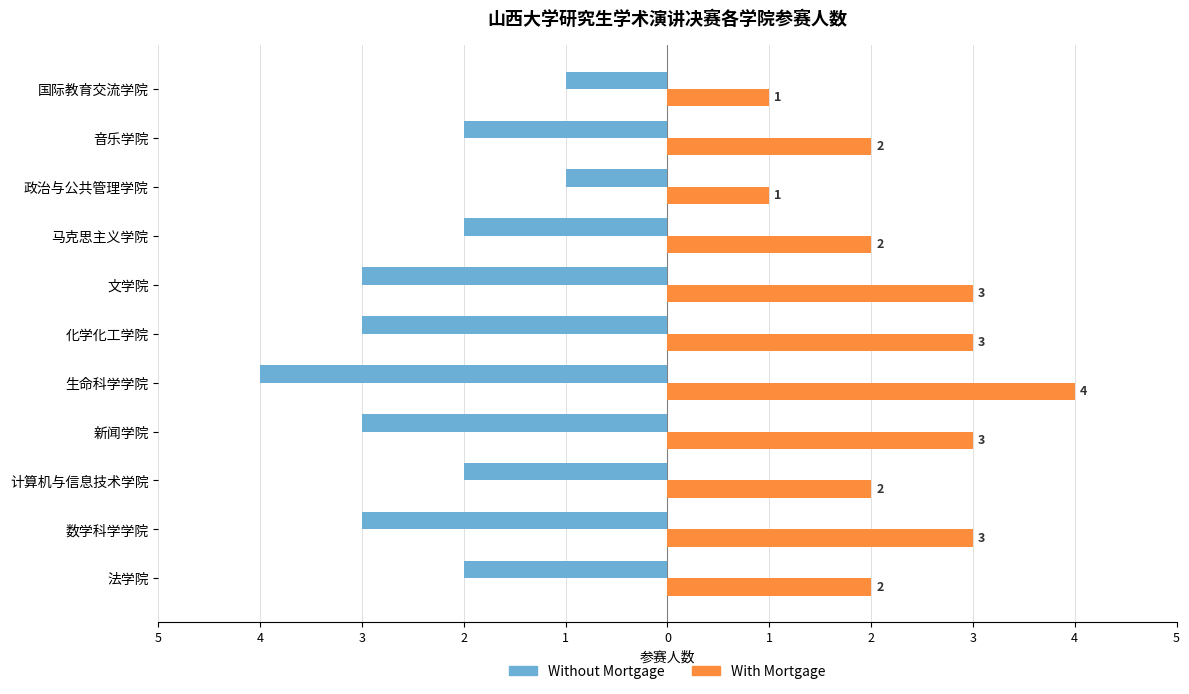

How many Without Mortgage values are between -3 and -2?

8